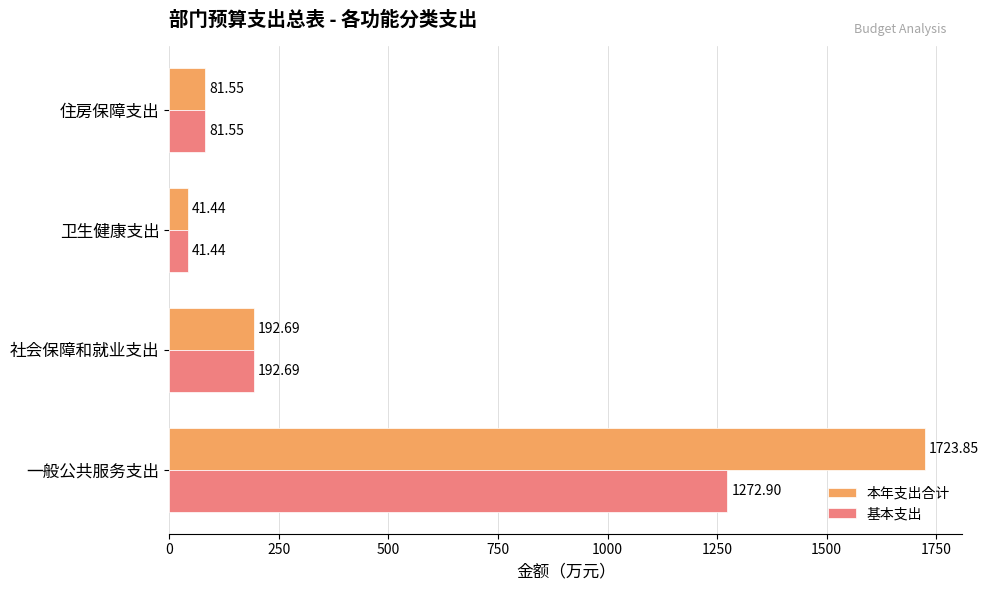

List the series in order of their overall mean, highest first.

本年支出合计, 基本支出